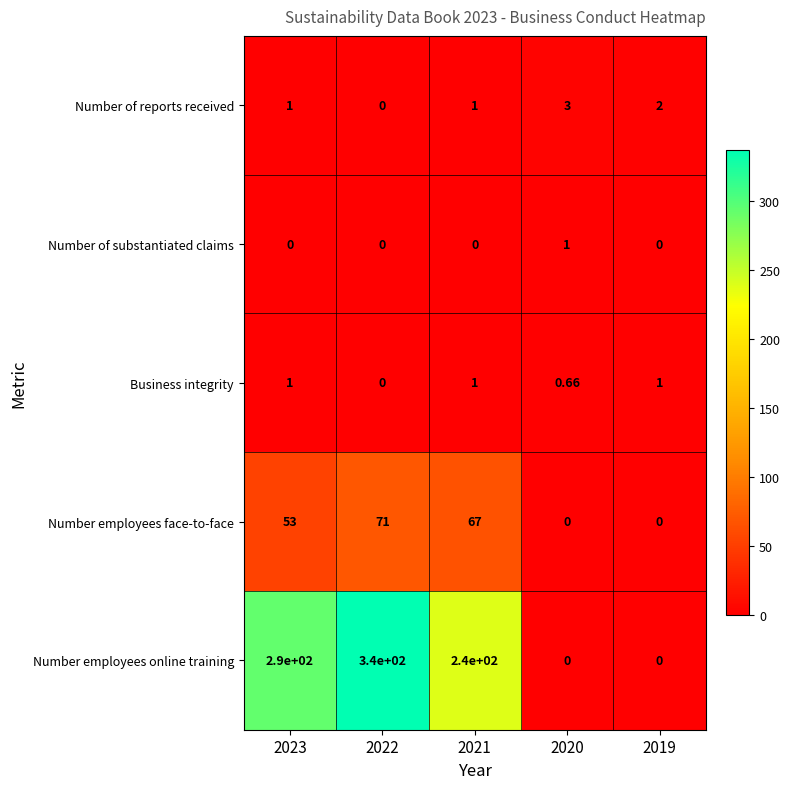

Which series changed the most between 2023 and 2020?

Number employees online training